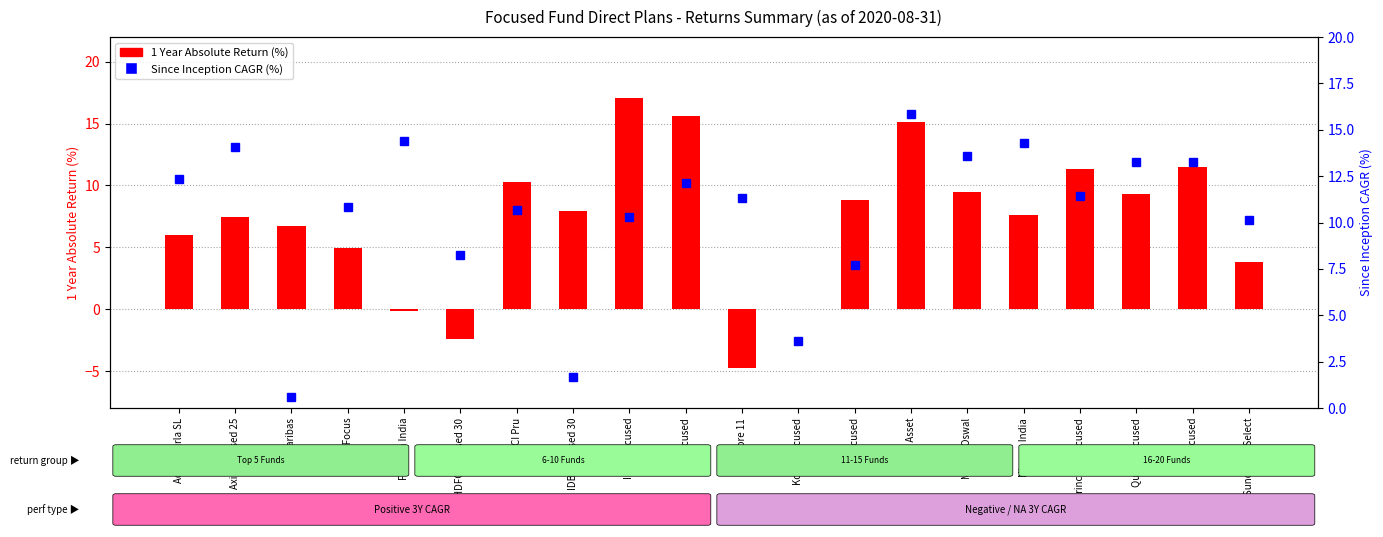

Is it true that 1 Year Absolute Return equals 9.3 at Quant Focused?

True